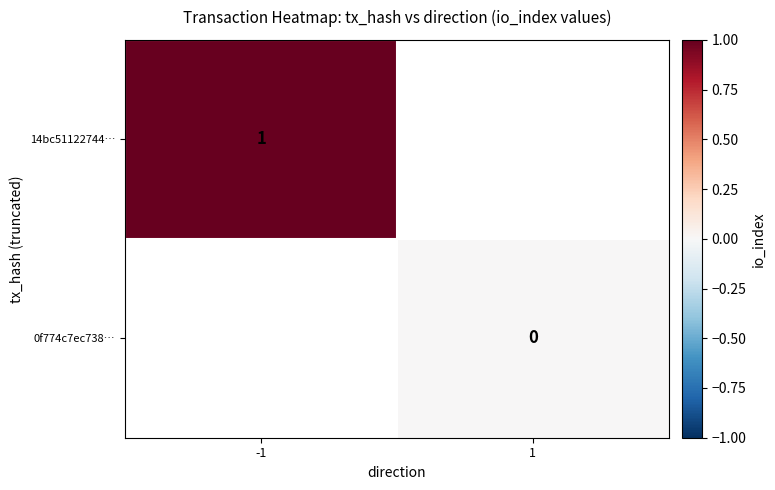

The value of 14bc51122744… at -1 is 1. True or false?

True